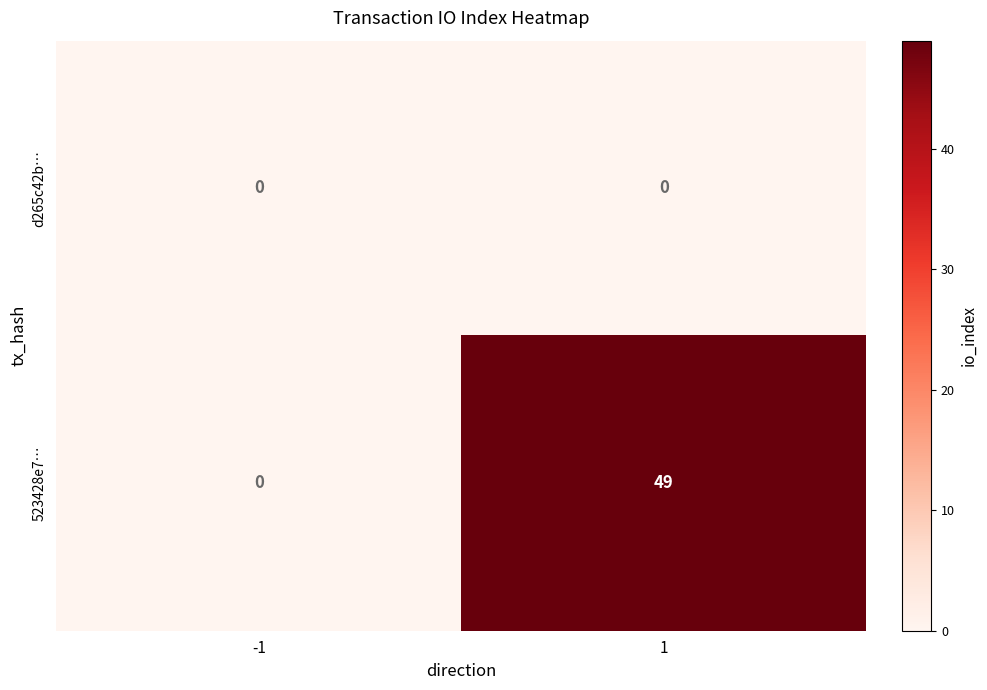

What is the difference between the 523428e7… values at -1 and 1?

49